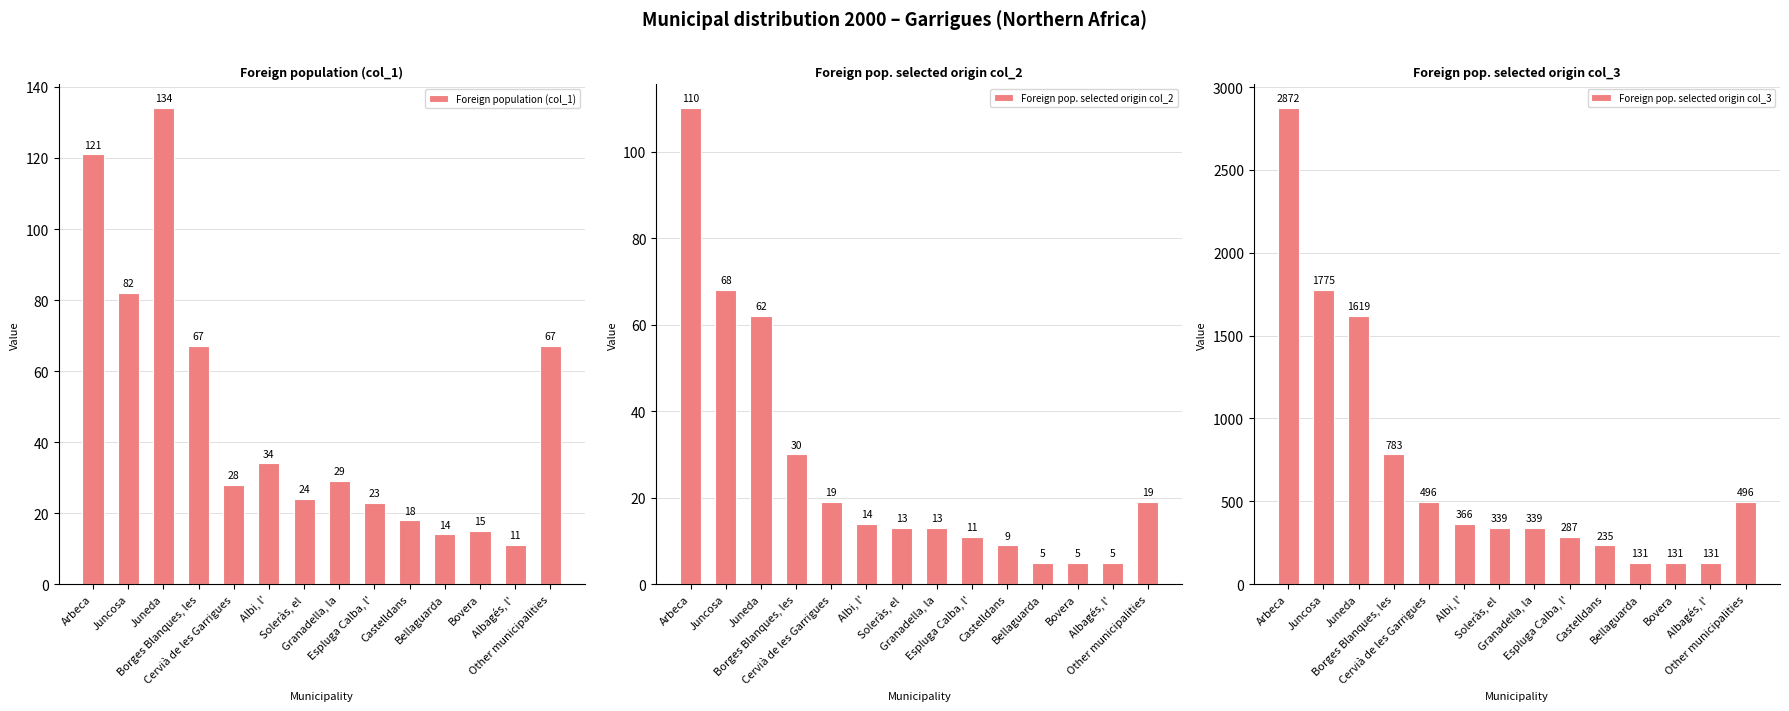

Reading left to right, extract all data points from this chart.

Foreign population (col_1): Arbeca=121	Juncosa=82	Juneda=134	Borges Blanques, les=67	Cervià de les Garrigues=28	Albi, l'=34	Soleràs, el=24	Granadella, la=29	Espluga Calba, l'=23	Castelldans=18	Bellaguarda=14	Bovera=15	Albagés, l'=11	Other municipalities=67
Foreign pop. selected origin col_2: Arbeca=110	Juncosa=68	Juneda=62	Borges Blanques, les=30	Cervià de les Garrigues=19	Albi, l'=14	Soleràs, el=13	Granadella, la=13	Espluga Calba, l'=11	Castelldans=9	Bellaguarda=5	Bovera=5	Albagés, l'=5	Other municipalities=19
Foreign pop. selected origin col_3: Arbeca=2872	Juncosa=1775	Juneda=1619	Borges Blanques, les=783	Cervià de les Garrigues=496	Albi, l'=366	Soleràs, el=339	Granadella, la=339	Espluga Calba, l'=287	Castelldans=235	Bellaguarda=131	Bovera=131	Albagés, l'=131	Other municipalities=496